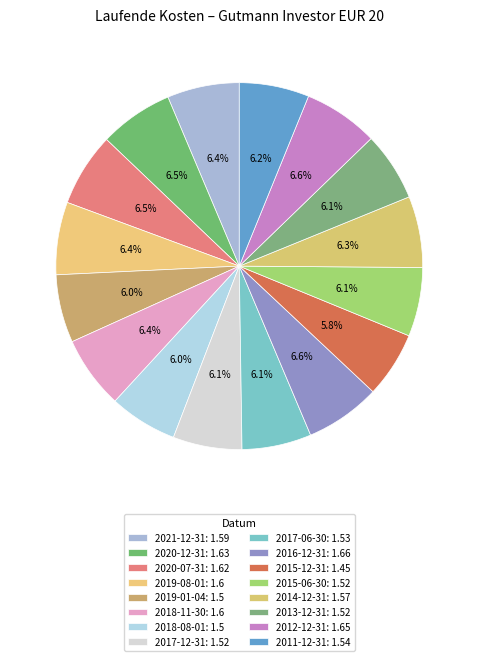

Is it true that 2021-12-31 is 6% of the pie?

True